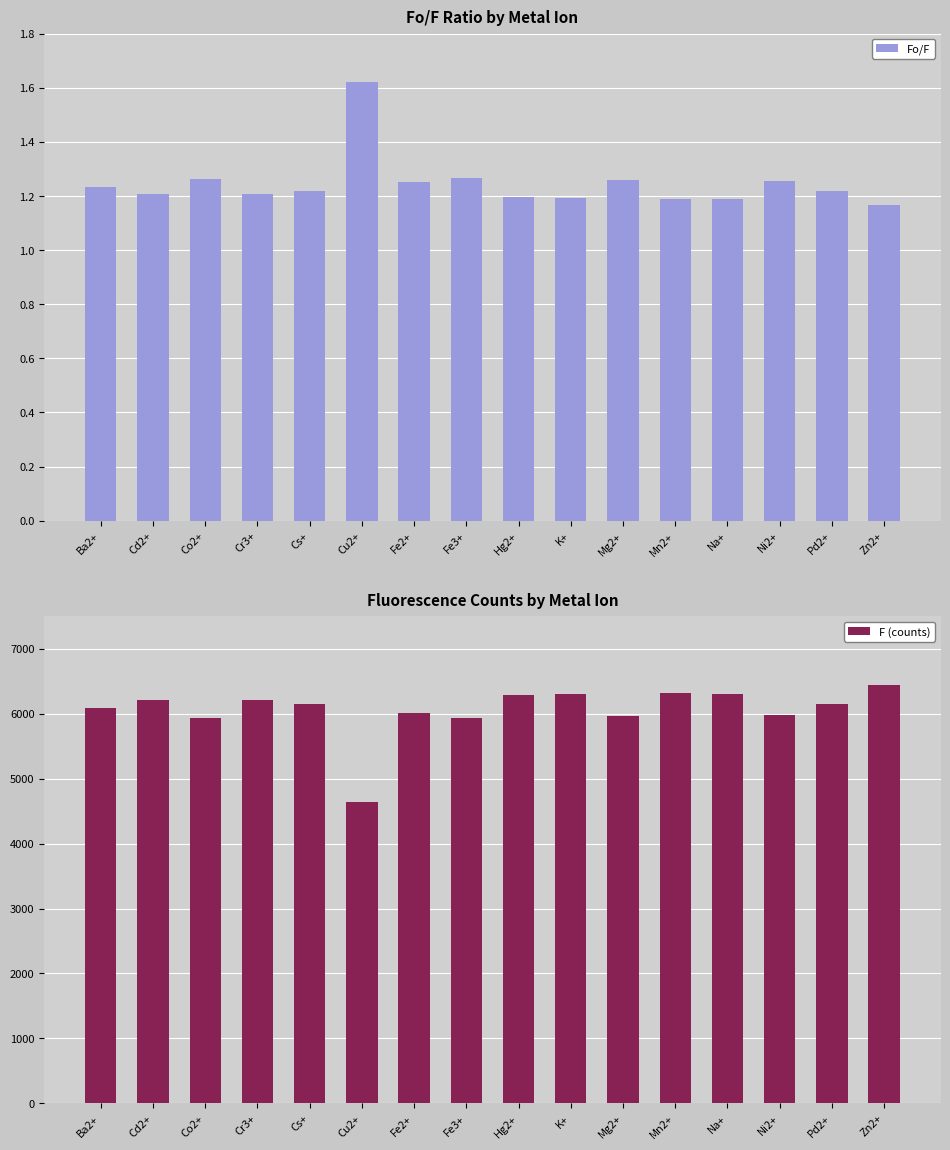

Is the value of Fo/F at Cd2+ greater than the value of F (counts) at Hg2+?

No